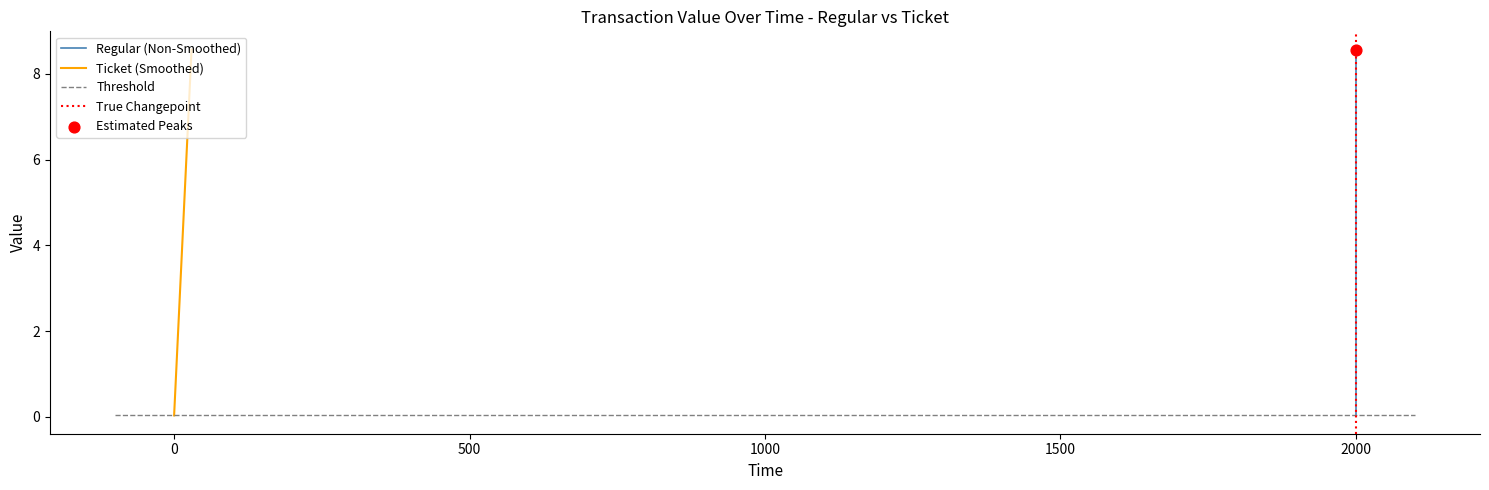

Which series has the largest Y range (max minus min)?

Regular